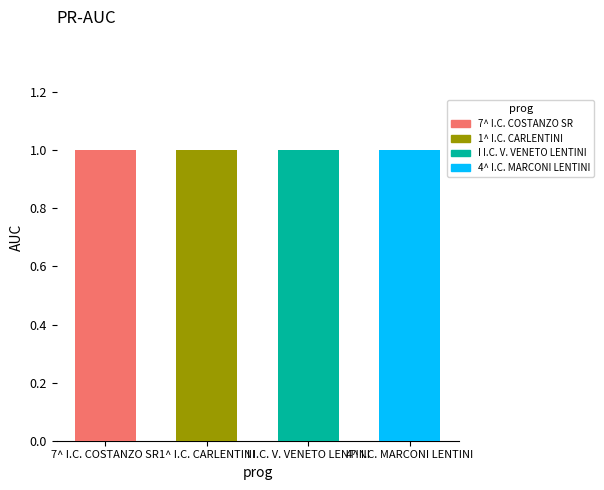

What is the label of the 3rd bar from the left?

I I.C. V. VENETO LENTINI